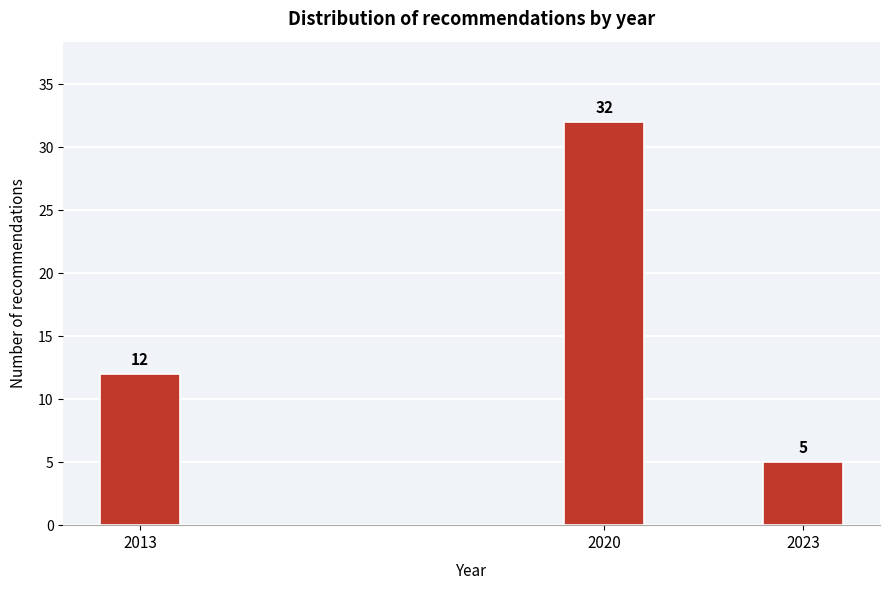

Reading right to left, list all the values displayed in this chart.

5	32	12